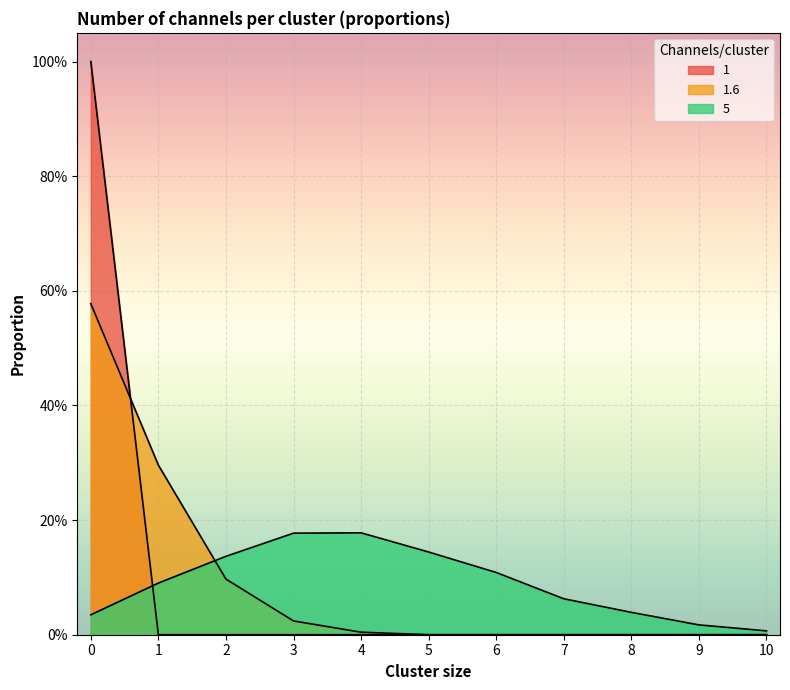

At 4, list the series in order from smallest to largest.

1, 1.6, 5